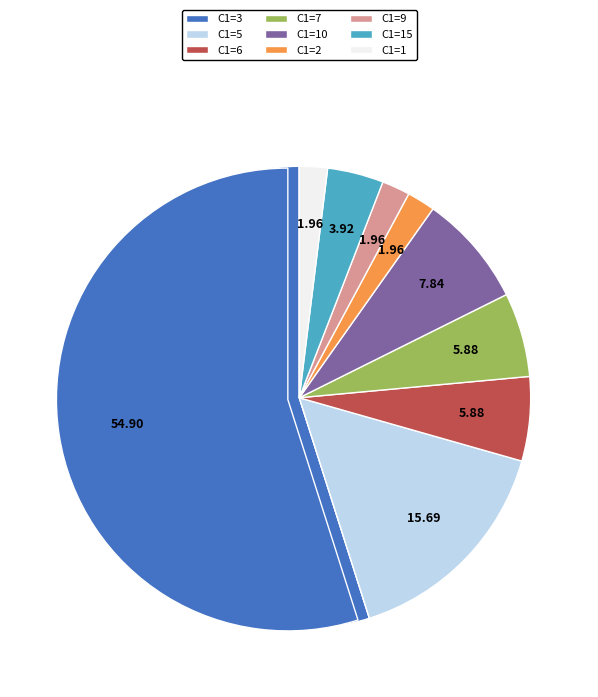

Which slice is the largest?

C1=3